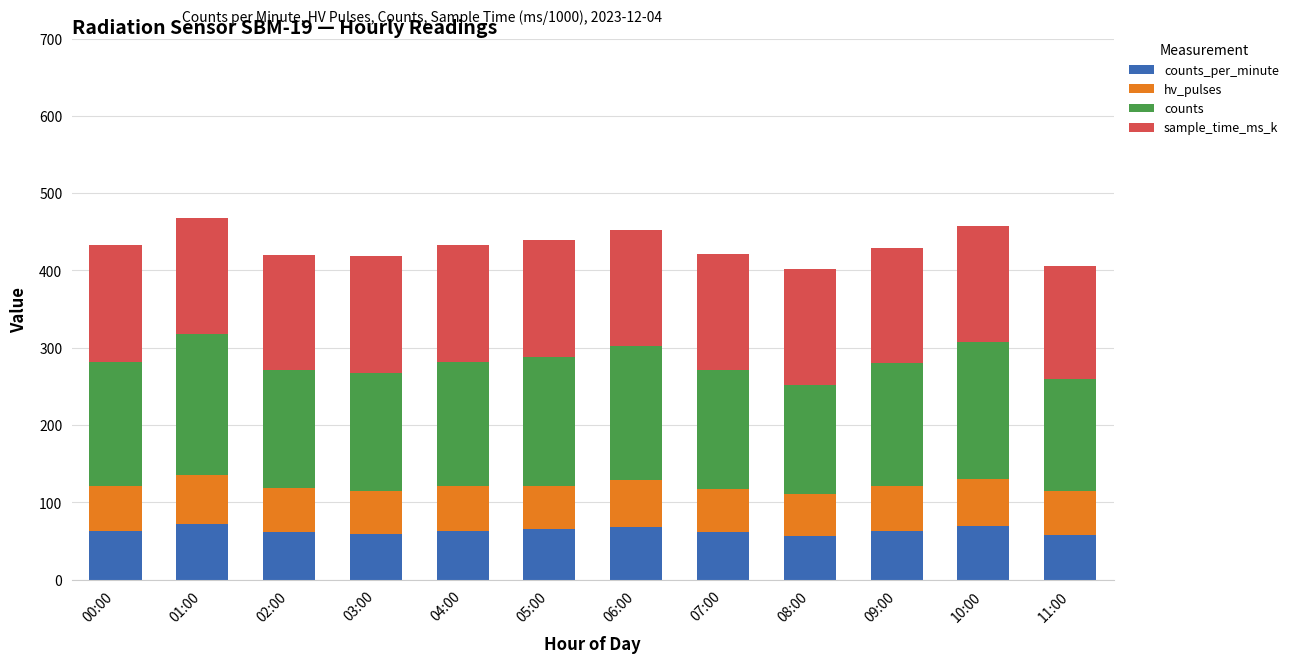

What is the total value across all series at 09:00?

429